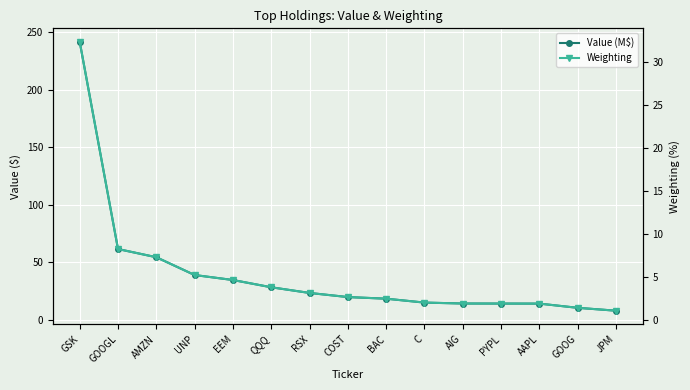

Is it true that Weighting equals 3.2 at RSX?

True